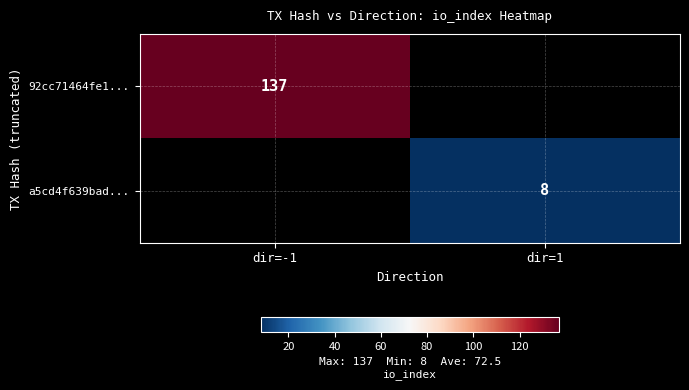

True or false: a5cd4f639bad... has a value of 5 at dir=1.

False